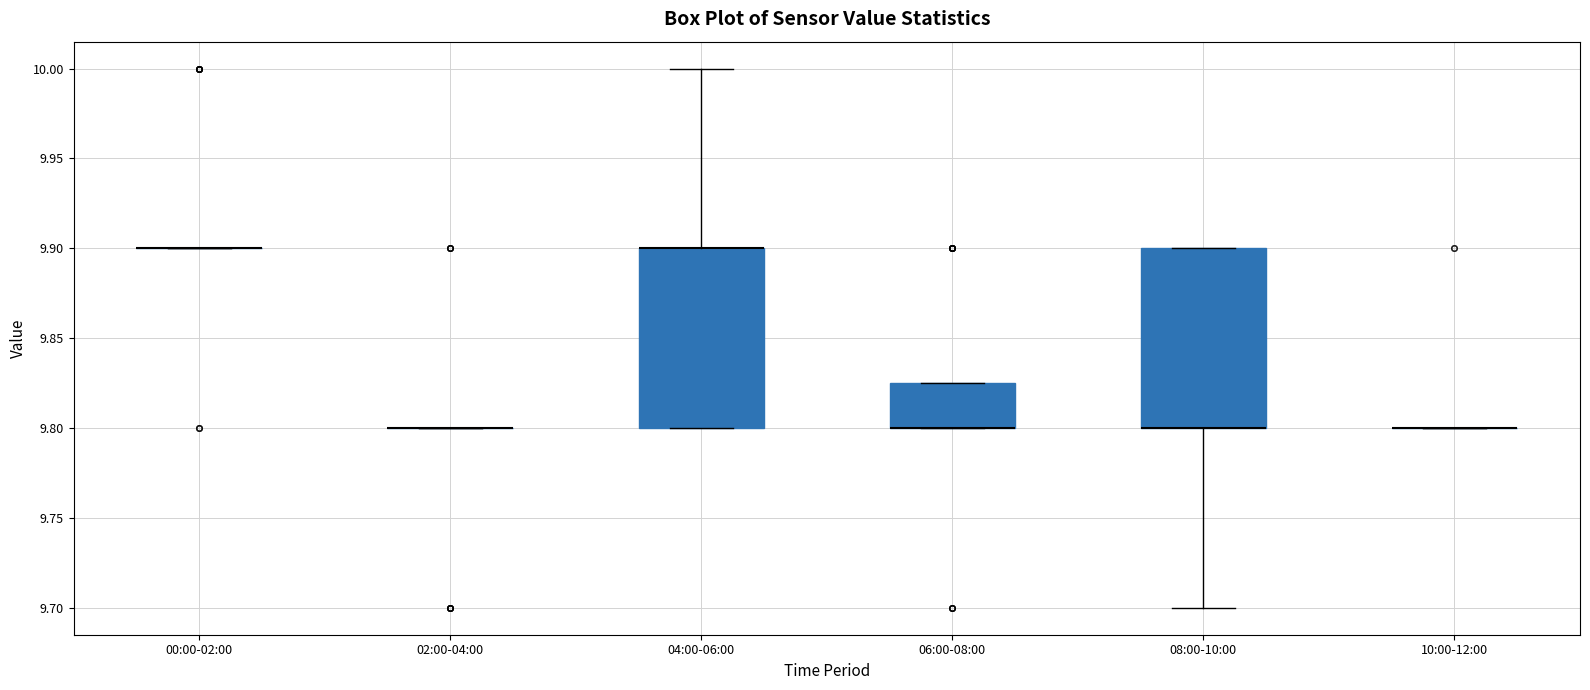

Reading left to right, read every box against the y-axis: the position of its median line, the range the box covers, and the ends of its whiskers. The values are not printed on the chart, so give them approximately, as read against the axis.

00:00-02:00: box collapsed to a line at 9.900, whiskers 9.900 to 9.900
02:00-04:00: box collapsed to a line at 9.800, whiskers 9.800 to 9.800
04:00-06:00: median 9.900 (drawn on the box's upper edge), box 9.800 to 9.900, whiskers 9.800 to 10.000
06:00-08:00: median 9.800 (drawn on the box's lower edge), box 9.800 to 9.825, whiskers 9.800 to 9.825
08:00-10:00: median 9.800 (drawn on the box's lower edge), box 9.800 to 9.900, whiskers 9.700 to 9.900
10:00-12:00: box collapsed to a line at 9.800, whiskers 9.800 to 9.800